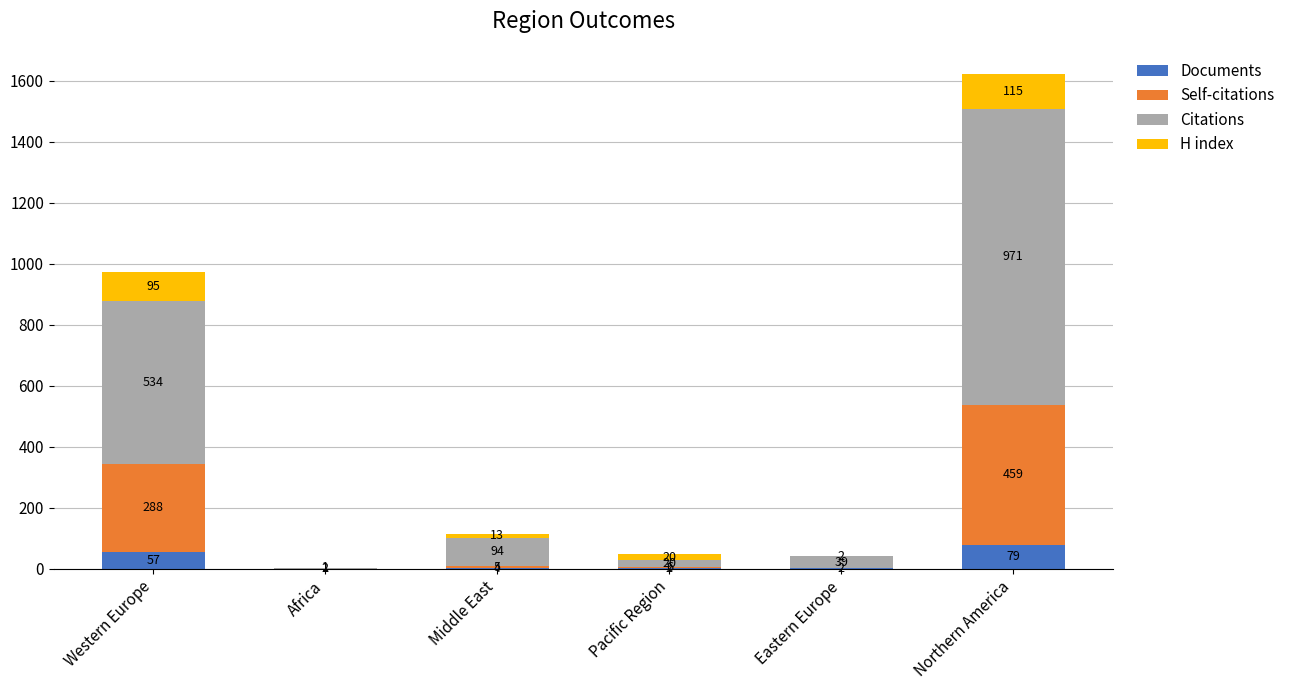

Reading left to right, list the values for the Documents series.

Western Europe=57	Africa=1	Middle East=4	Pacific Region=2	Eastern Europe=2	Northern America=79